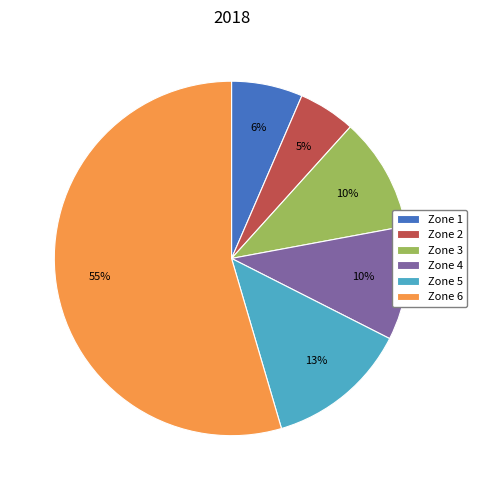

How many slices are in this pie chart?

6